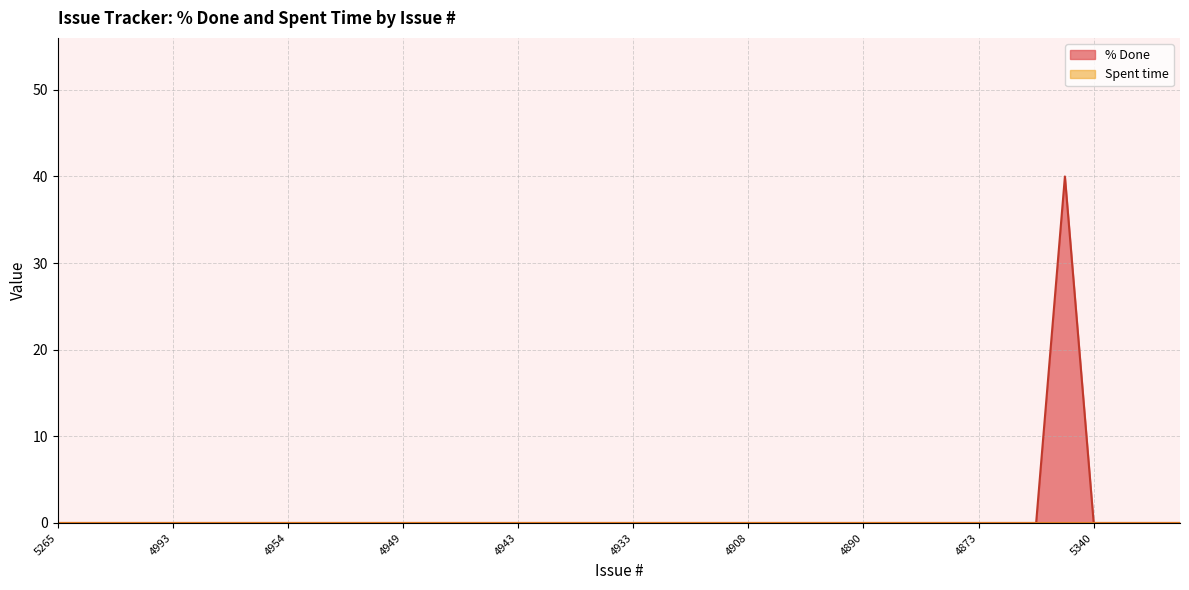

How many categories are shown in the chart?

40